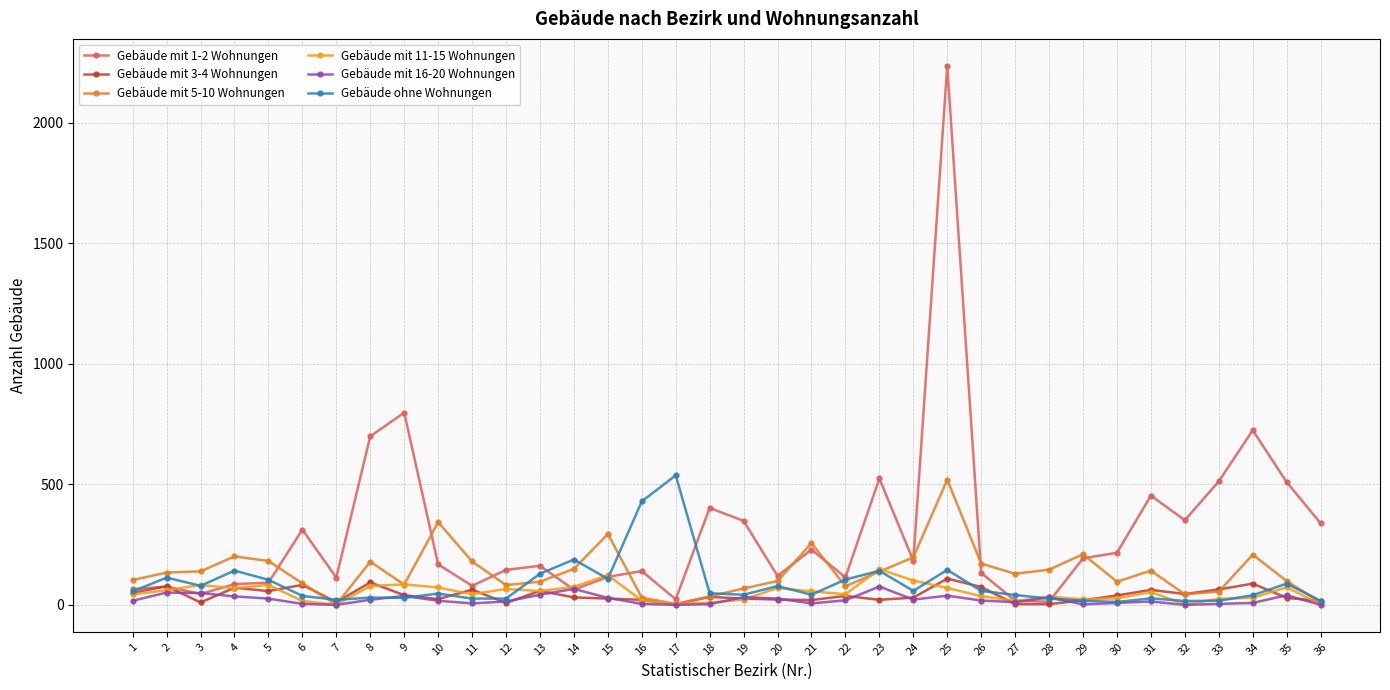

Reading left to right, what are all the values shown in this chart?

Gebäude mit 1-2 Wohnungen: 65	76	45	86	92	312	113	699	797	168	79	145	162	63	116	140	23	402	348	120	229	114	524	183	2235	133	17	13	193	216	453	351	512	724	509	338
Gebäude mit 3-4 Wohnungen: 50	77	10	71	57	83	11	93	40	24	63	8	58	31	26	21	2	33	26	22	20	37	21	30	109	74	3	3	19	39	62	45	64	88	29	16
Gebäude mit 5-10 Wohnungen: 103	134	139	201	182	89	1	179	84	343	180	82	96	149	294	30	4	35	68	99	256	77	138	197	519	171	129	146	210	96	142	44	55	208	99	10
Gebäude mit 11-15 Wohnungen: 43	61	82	69	83	16	1	78	85	72	44	66	57	75	123	18	3	9	22	70	56	44	148	101	70	36	16	34	23	27	53	2	25	29	73	2
Gebäude mit 16-20 Wohnungen: 17	51	49	35	26	4	0	21	37	17	6	14	42	66	29	4	0	3	32	26	6	19	76	22	38	18	11	31	2	8	14	0	4	8	40	0
Gebäude ohne Wohnungen: 56	113	79	142	104	37	21	30	29	47	26	26	129	188	108	429	537	48	42	78	42	105	141	58	145	58	41	26	17	12	27	16	17	40	88	17